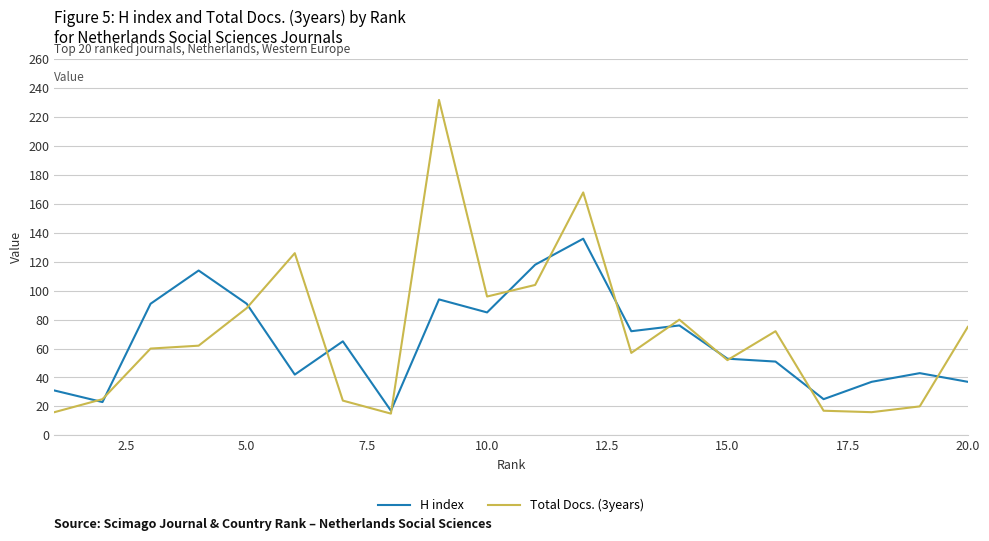

Rank the series by their maximum value, from lowest to highest.

H index, Total Docs. (3years)